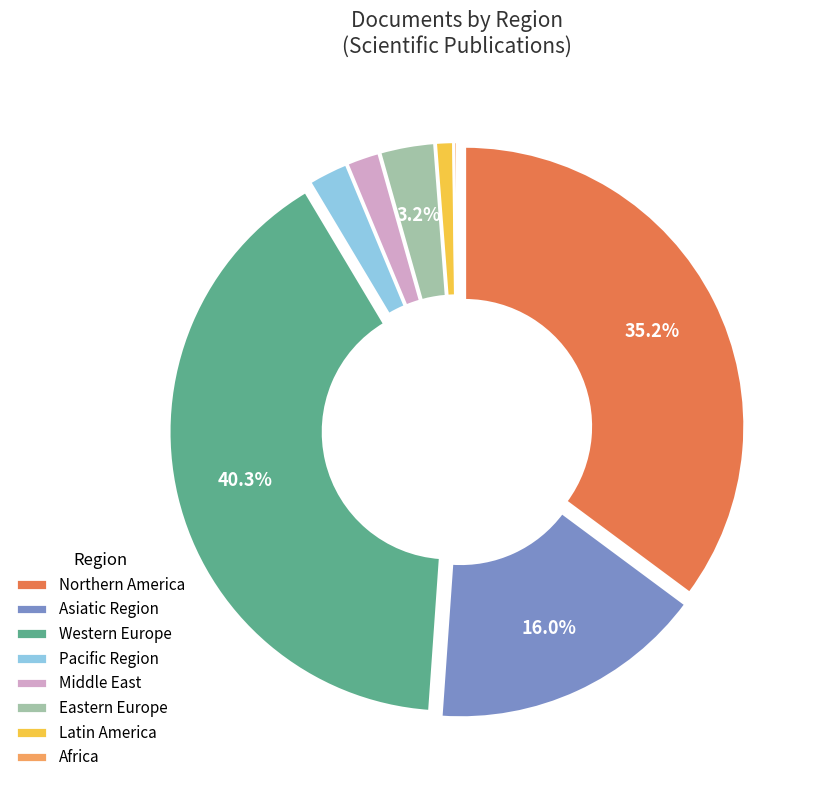

To the nearest percent, what portion does Middle East represent?

2%